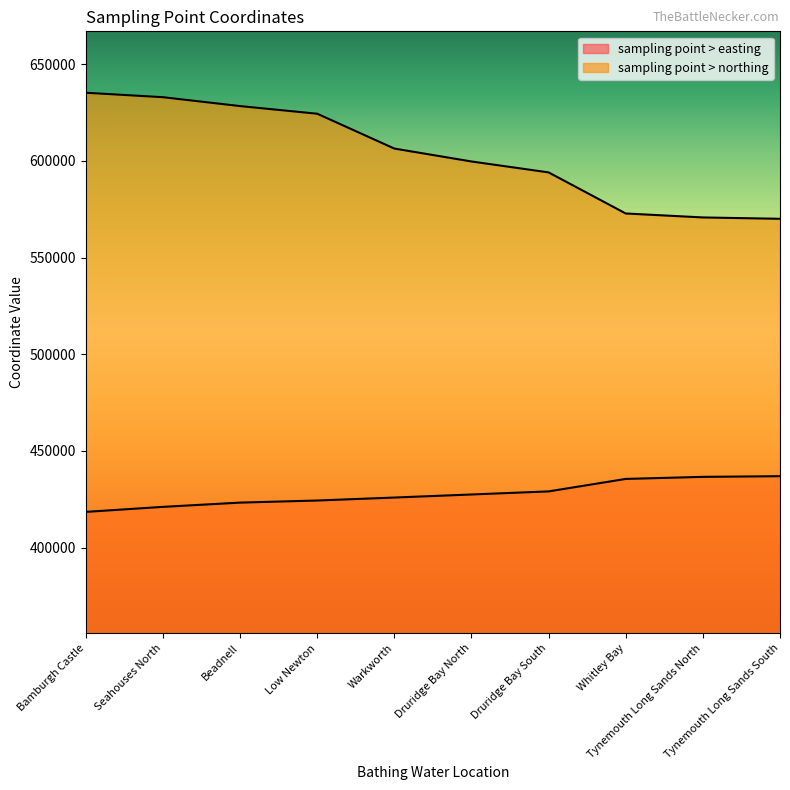

What are all the series names shown in the legend?

sampling point > easting, sampling point > northing